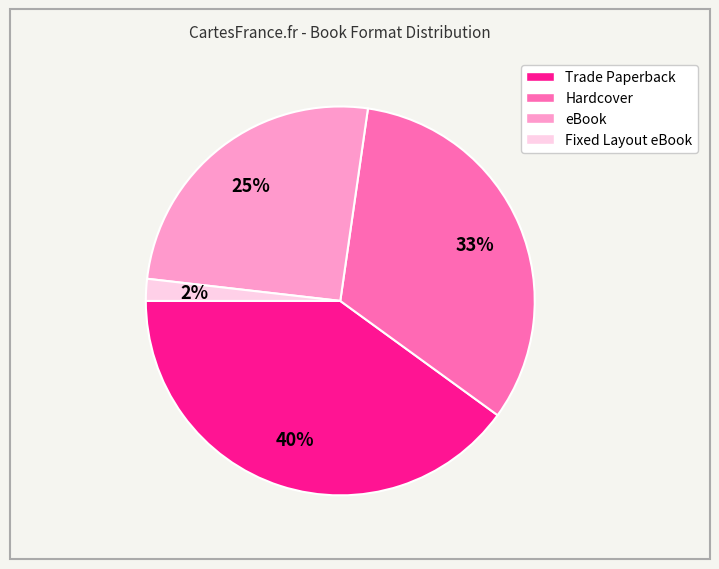

To the nearest percent, what is the average slice percentage?

25%